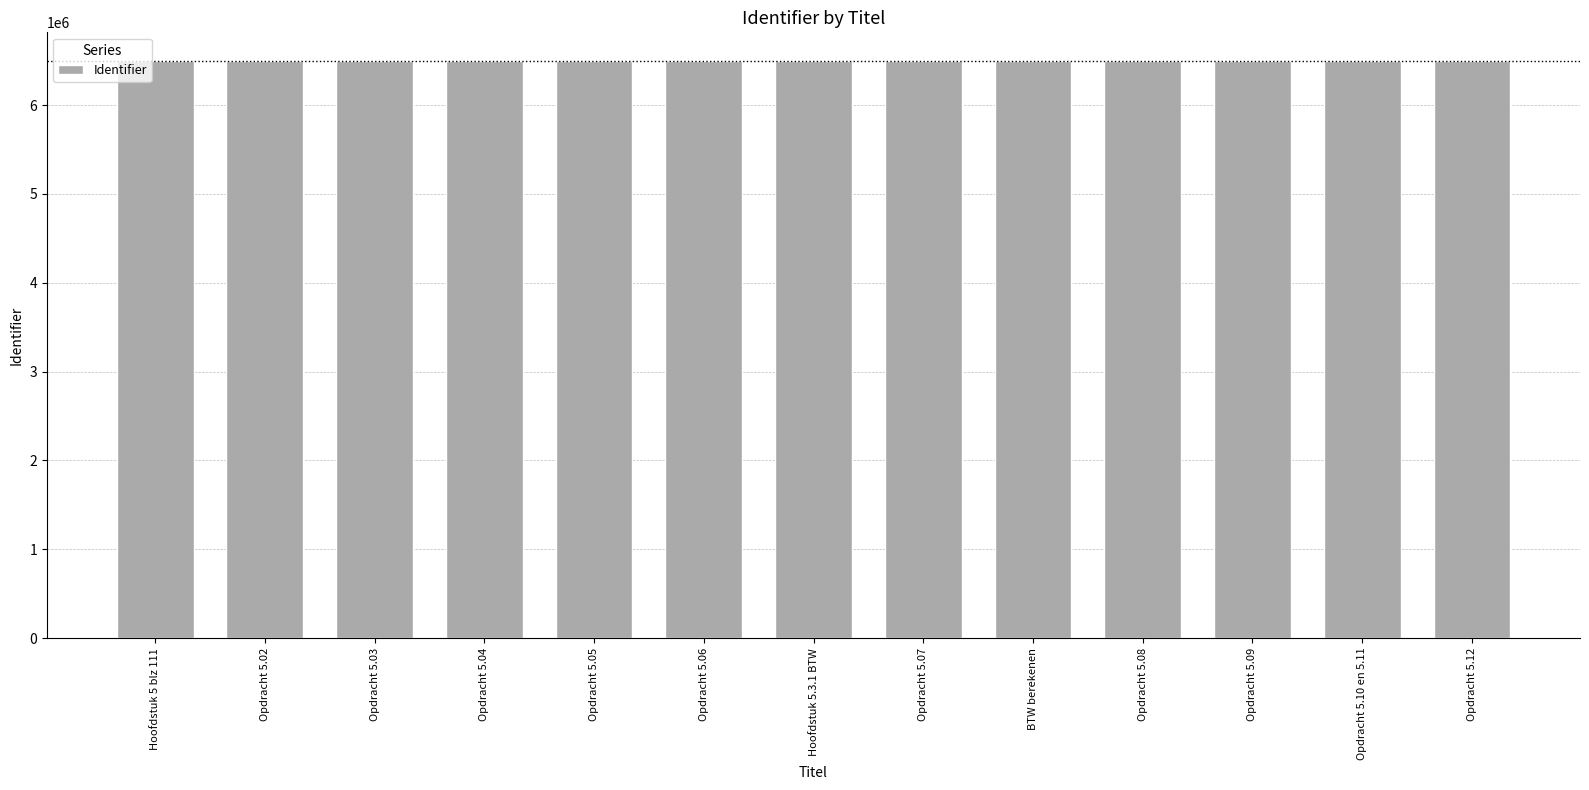

What is the value of the 3rd bar from the left?

6495024